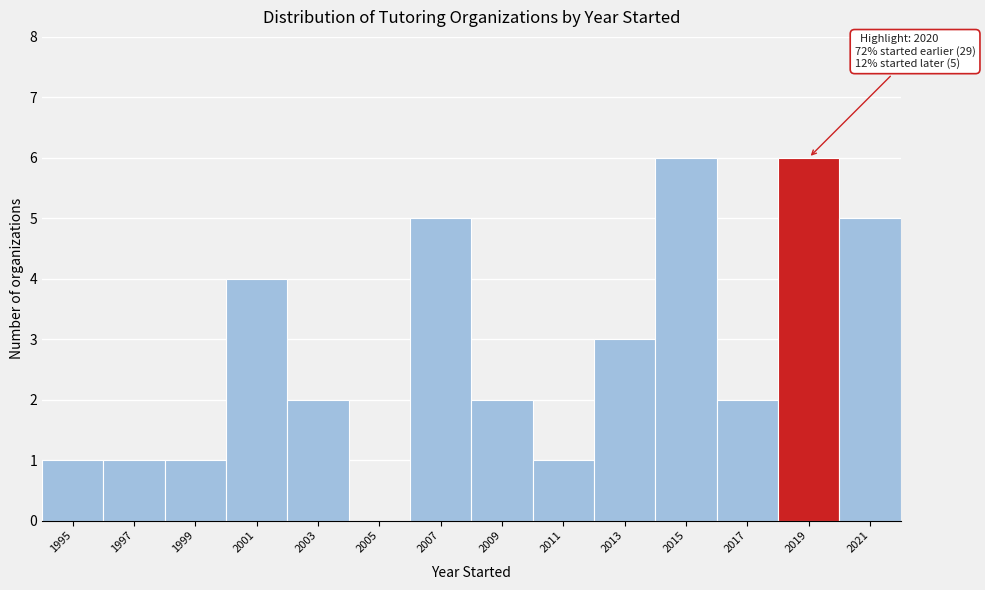

Reading right to left, list all the values displayed in this chart.

2021=5	2019=6	2017=2	2015=6	2013=3	2011=1	2009=2	2007=5	2005=0	2003=2	2001=4	1999=1	1997=1	1995=1